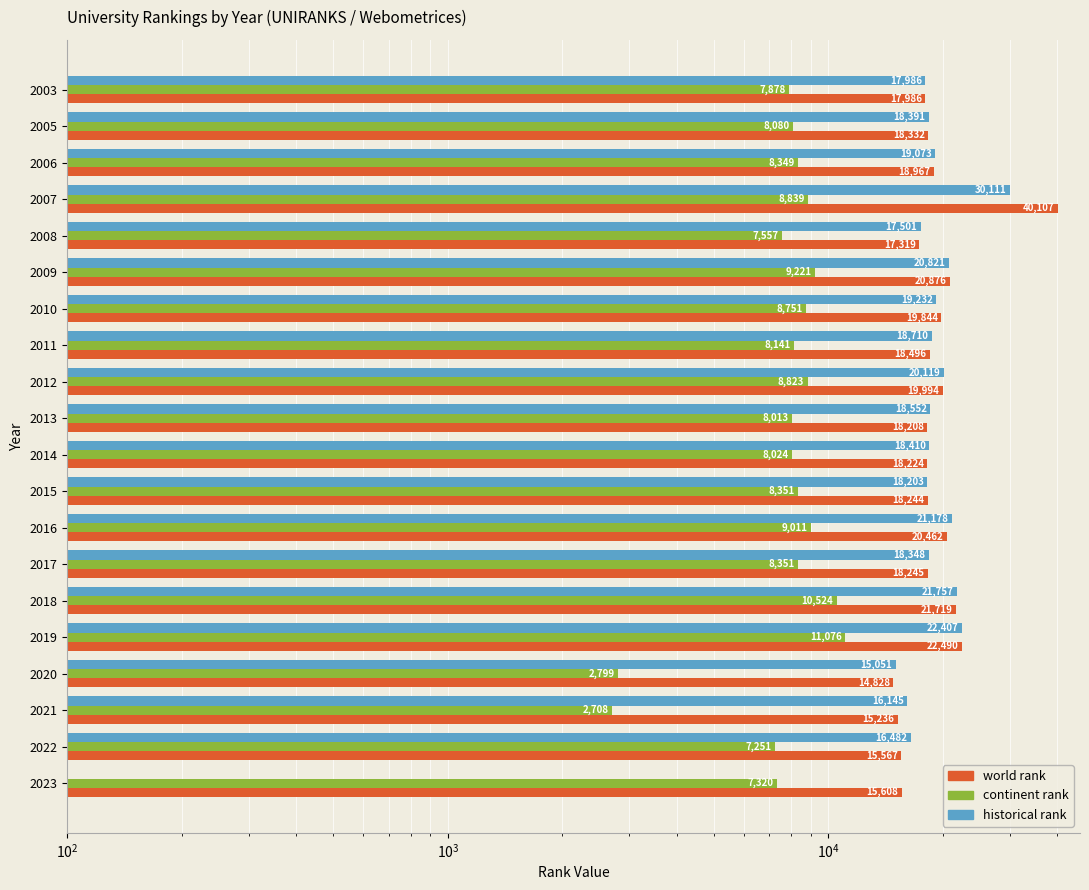

What is the approximate value of world rank at 2016?

20462.0